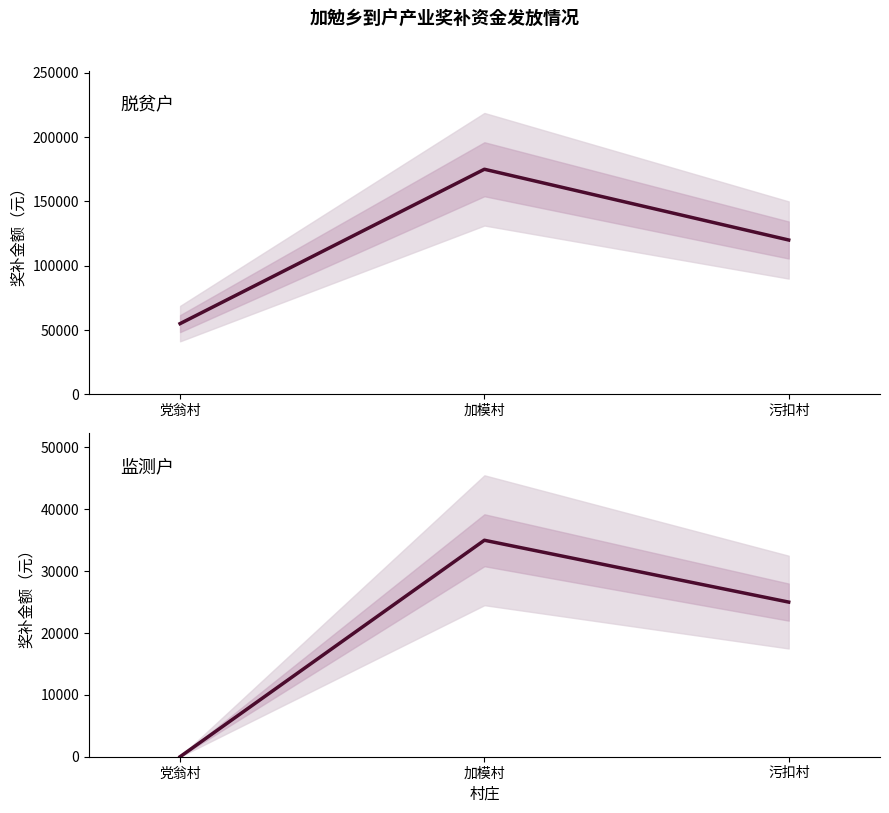

Reading right to left, transcribe all the data shown in this chart.

脱贫户: 污扣村=120000	加模村=175000	党翁村=55000
监测户: 污扣村=25000	加模村=35000	党翁村=0